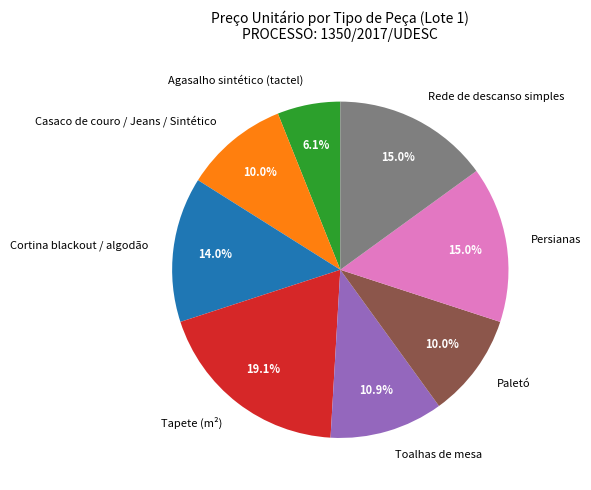

Which category has the biggest portion of the pie?

Tapete (m²)